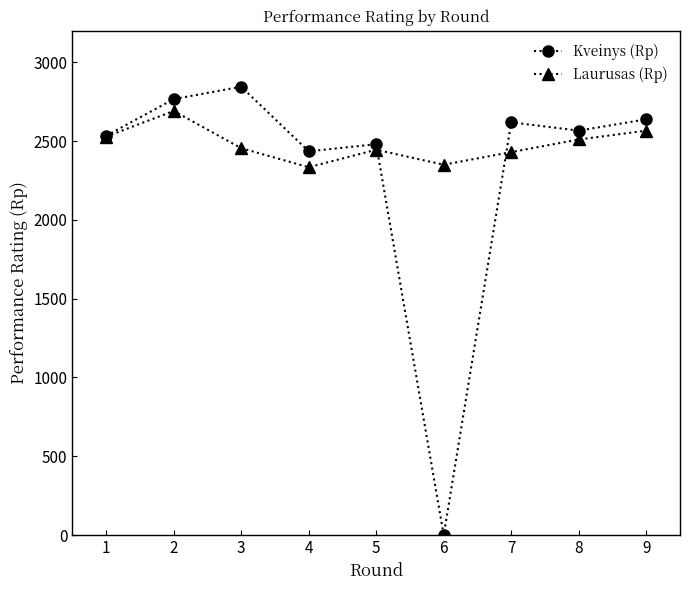

True or false: Kveinys (Rp) has more than 1 points higher than both neighbors.

True